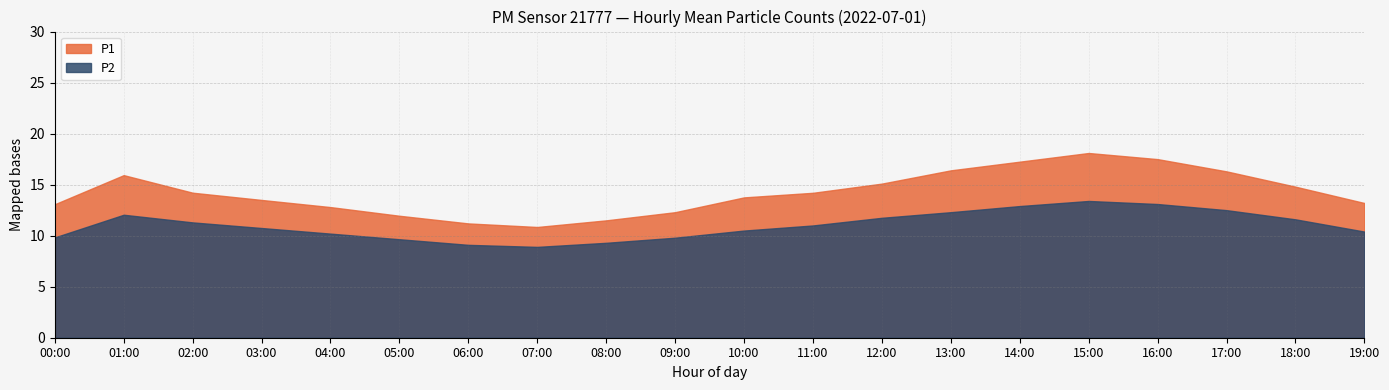

Which series has the largest total across all categories?

P1